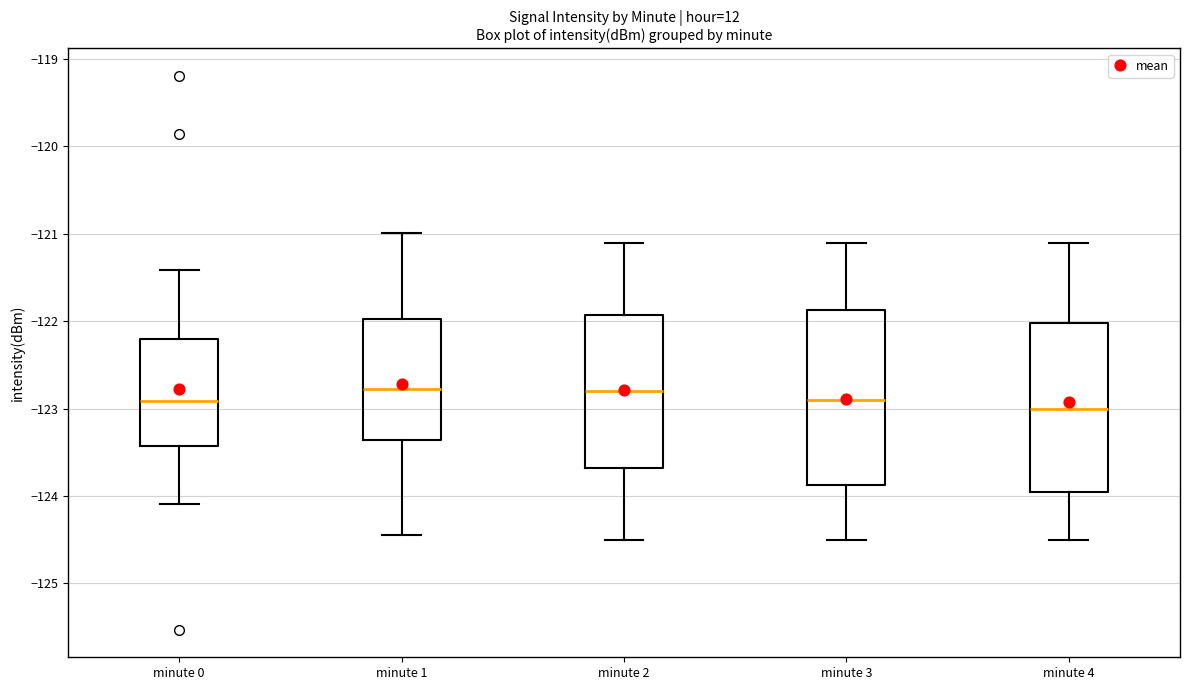

Reading left to right, read every box against the y-axis: the position of its median line, the range the box covers, and the ends of its whiskers. The values are not printed on the chart, so give them approximately, as read against the axis.

minute 0: median -122.9, box -123.4 to -122.2, whiskers -124.1 to -121.4
minute 1: median -122.8, box -123.4 to -122.0, whiskers -124.4 to -121.0
minute 2: median -122.8, box -123.7 to -121.9, whiskers -124.5 to -121.1
minute 3: median -122.9, box -123.9 to -121.9, whiskers -124.5 to -121.1
minute 4: median -123.0, box -123.9 to -122.0, whiskers -124.5 to -121.1